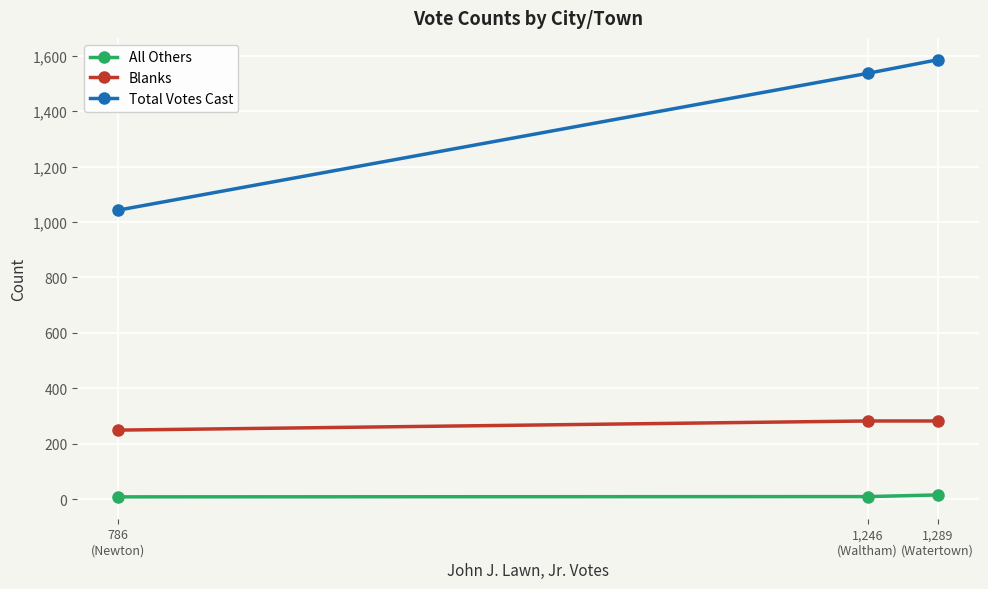

Which series has the largest range (max minus min)?

Total Votes Cast